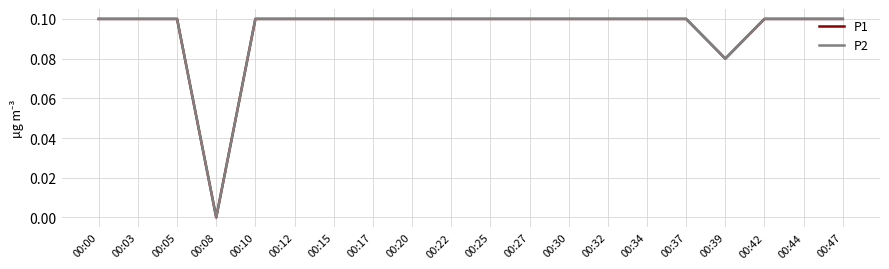

At which category is the sum across all series the highest?

00:00